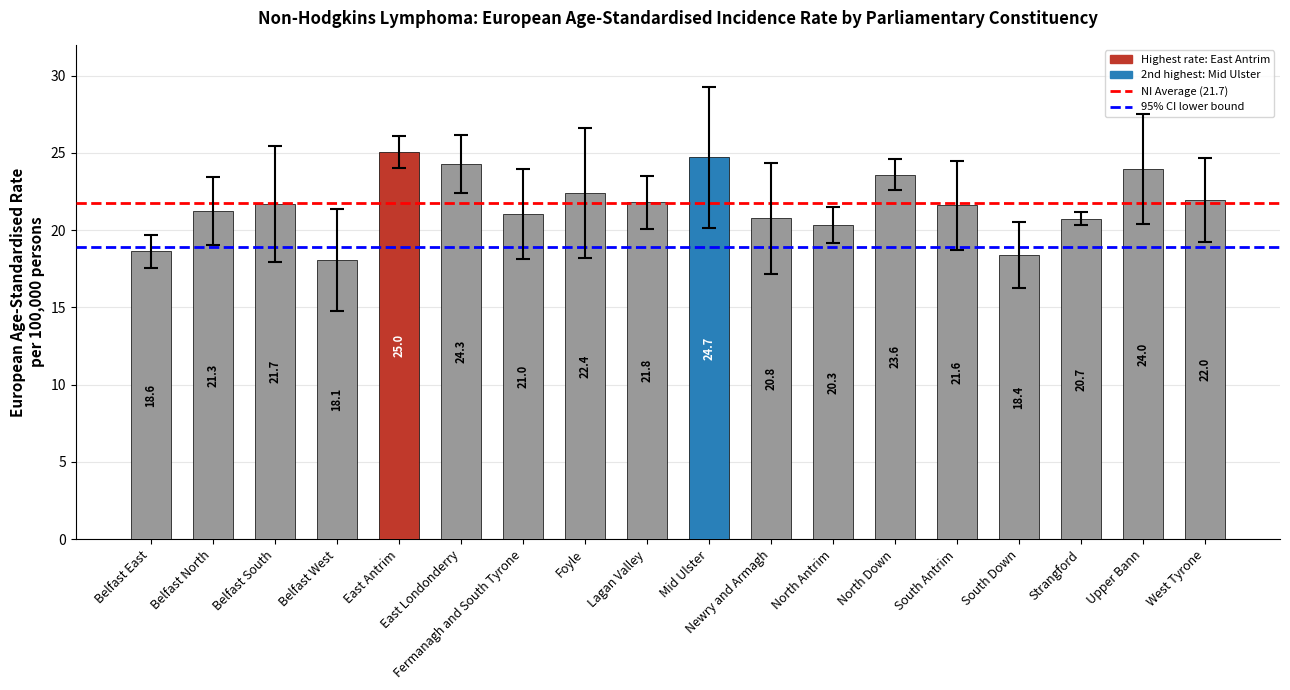

Where does the data first go above 21?

Belfast North